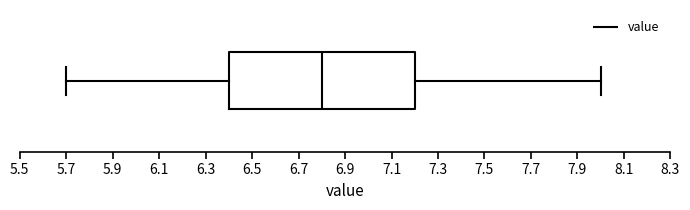

Transcribe this box plot: give where the median line is, the range the box spans, and where the two whiskers end, as read against the x-axis. The values are not printed on the chart, so give them approximately, as read against the axis.

median 6.8, box 6.4 to 7.2, whiskers 5.7 to 8.0